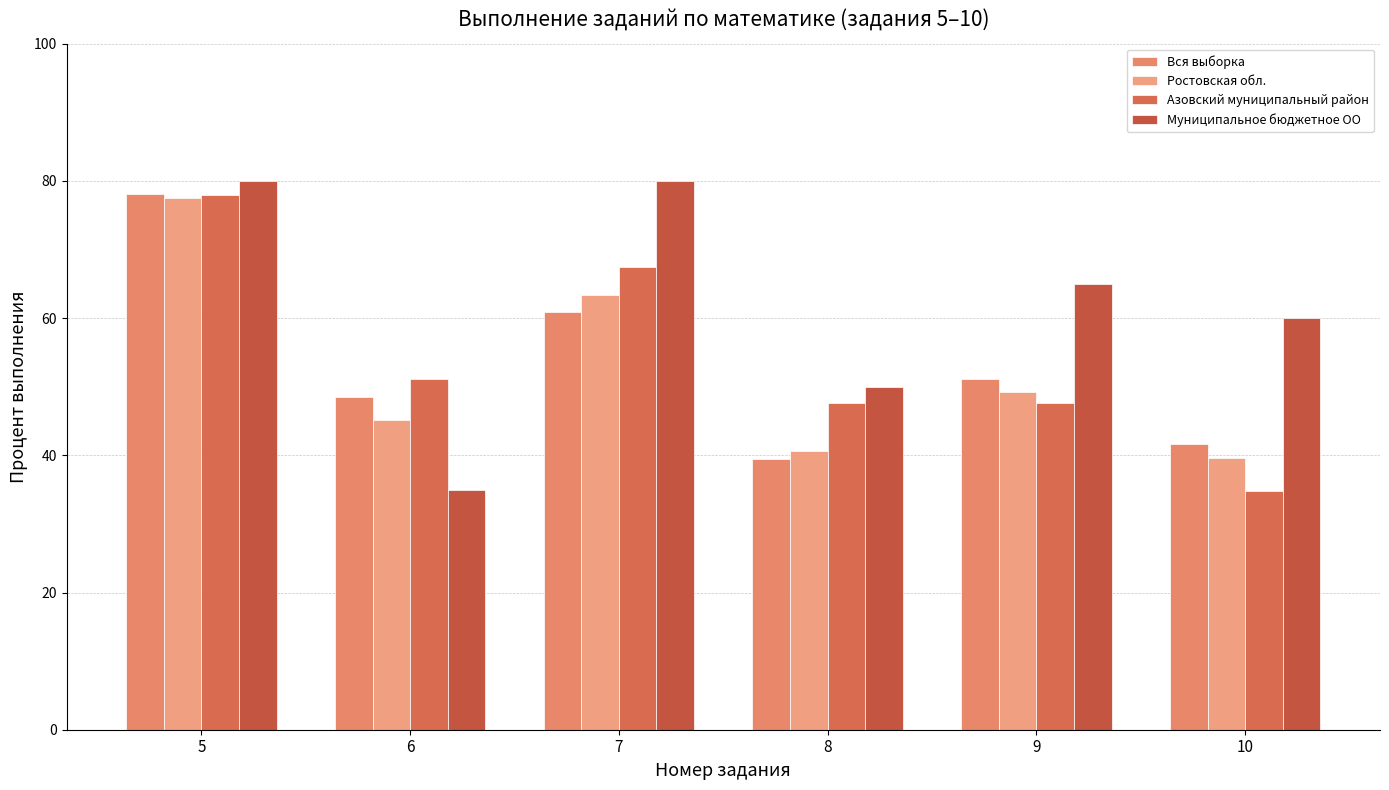

How many bars are there in total?

24